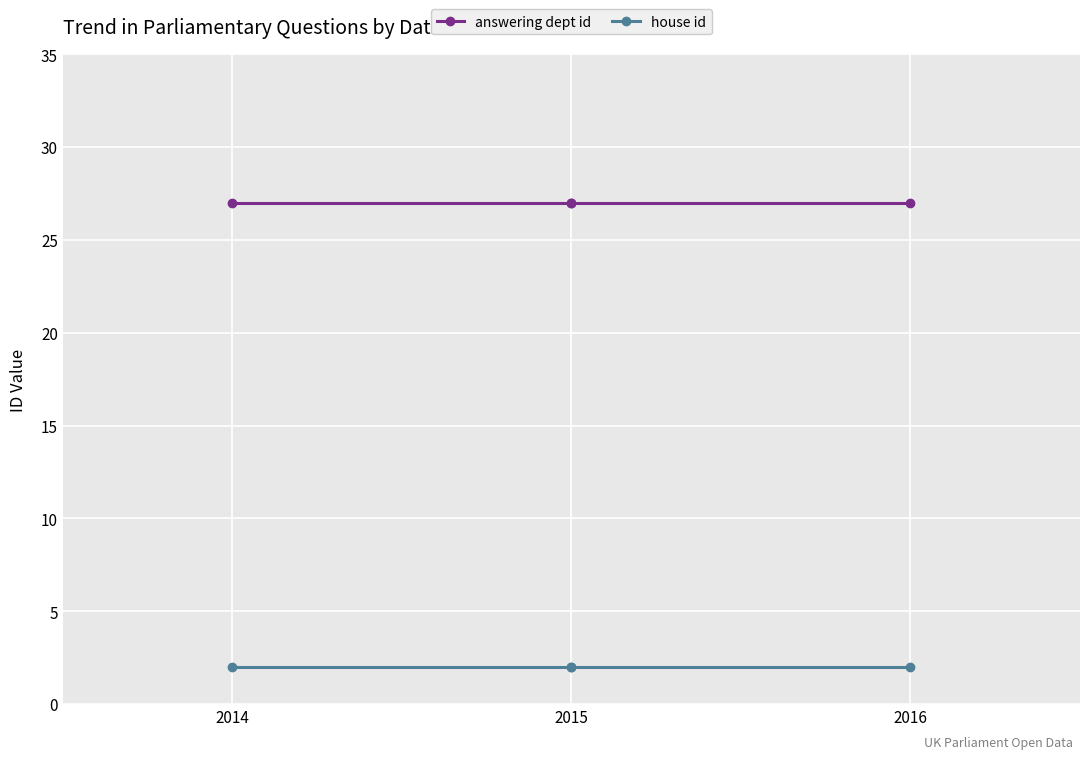

At 2016, list the series in order from smallest to largest.

house id, answering dept id